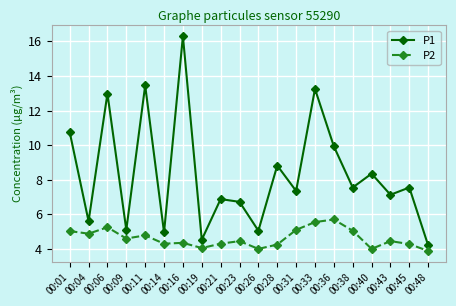

What is the difference between the maximum and second lowest values in the P1 series?

11.8